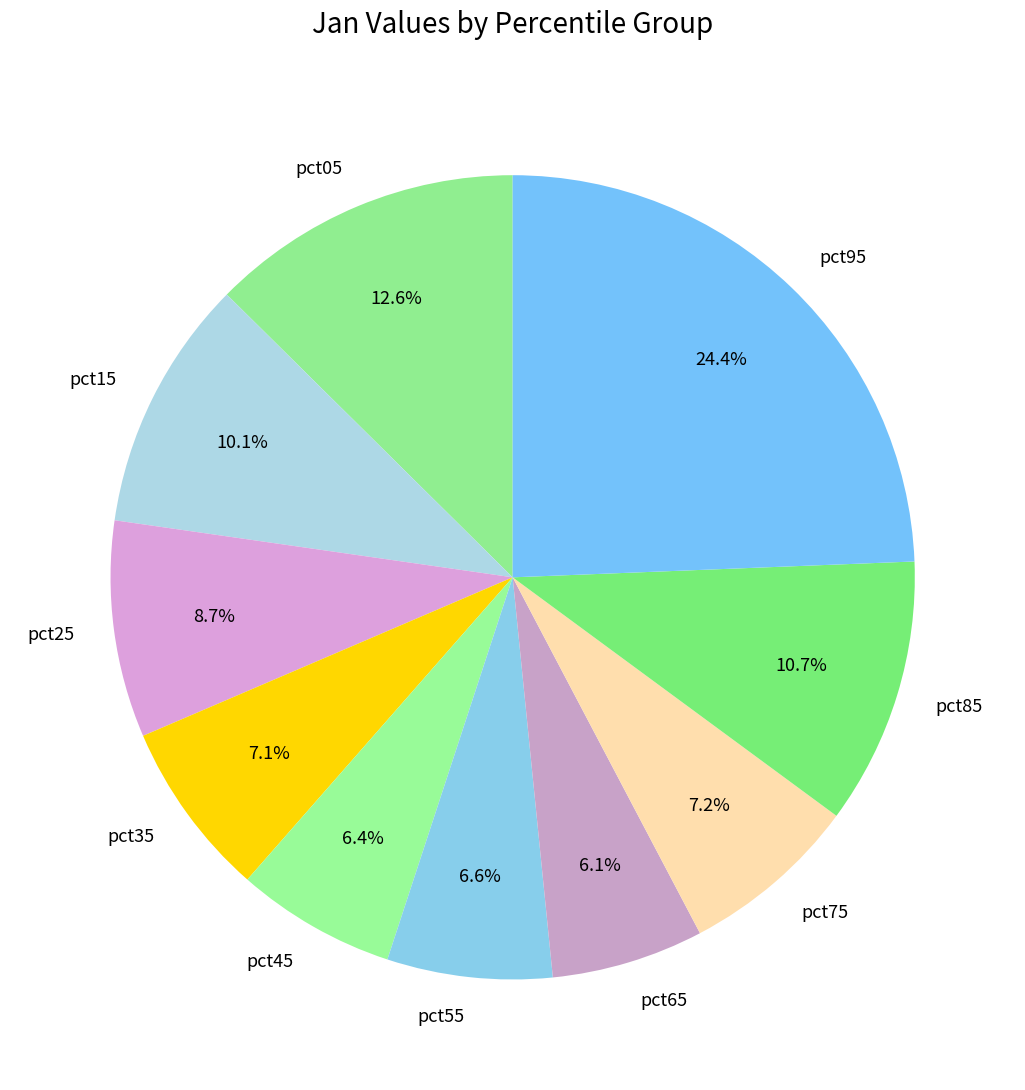

To the nearest percent, what is the combined percentage of pct35 and pct05?

20%